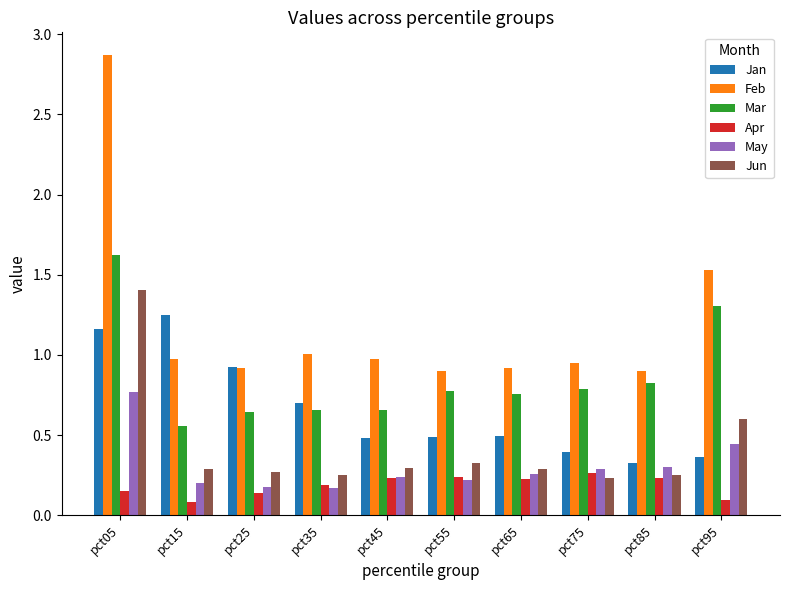

Is the value of May at pct85 greater than the value of Apr at pct25?

Yes